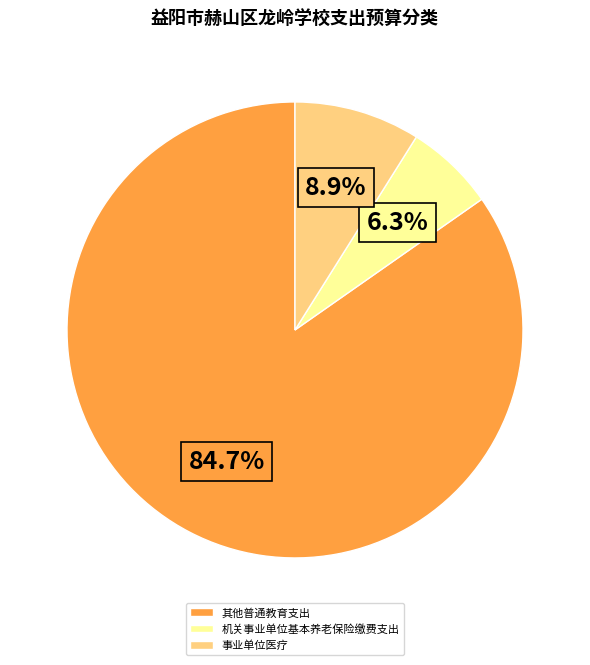

How many segments does this pie chart have?

3